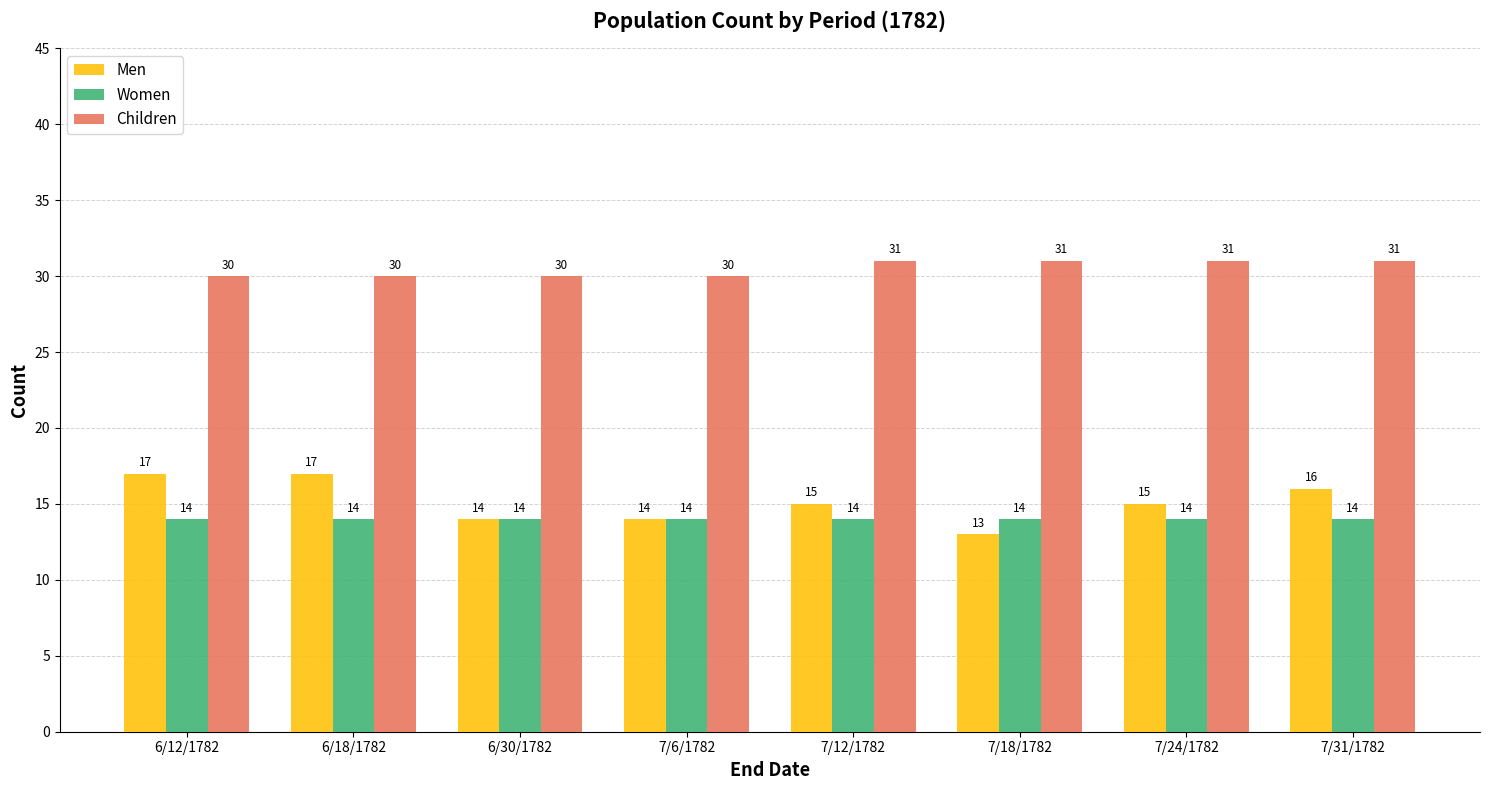

What is the label of the 1st bar from the right?

7/31/1782